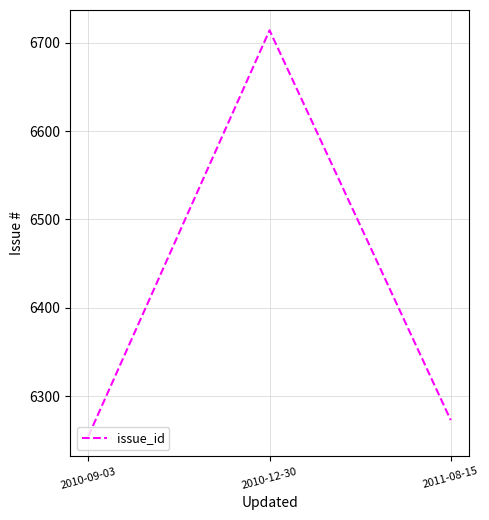

Reading left to right, list all the values displayed in this chart.

2010-09-03=6255	2010-12-30=6714	2011-08-15=6273